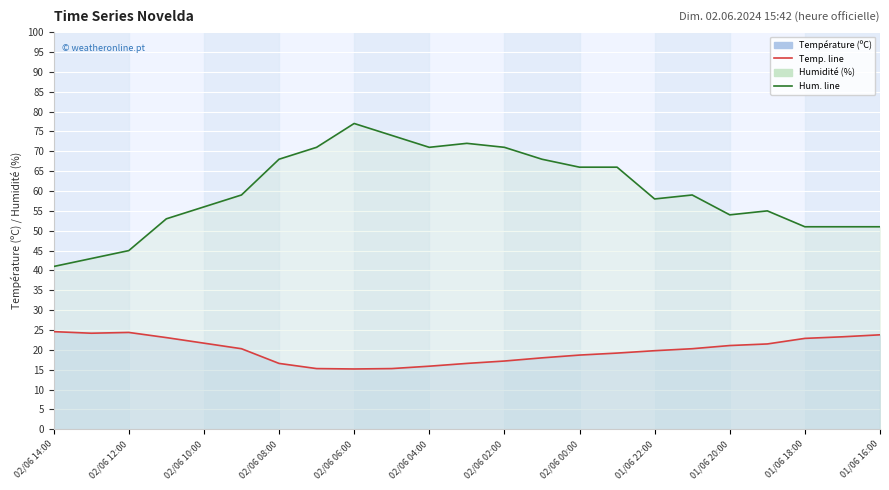

True or false: Température (ºC) and Humidité (%) cross at least once.

False